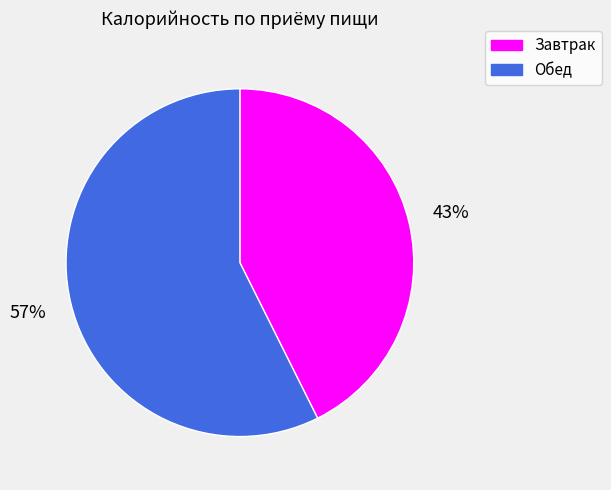

What percentage is the Обед slice, to the nearest percent?

57%